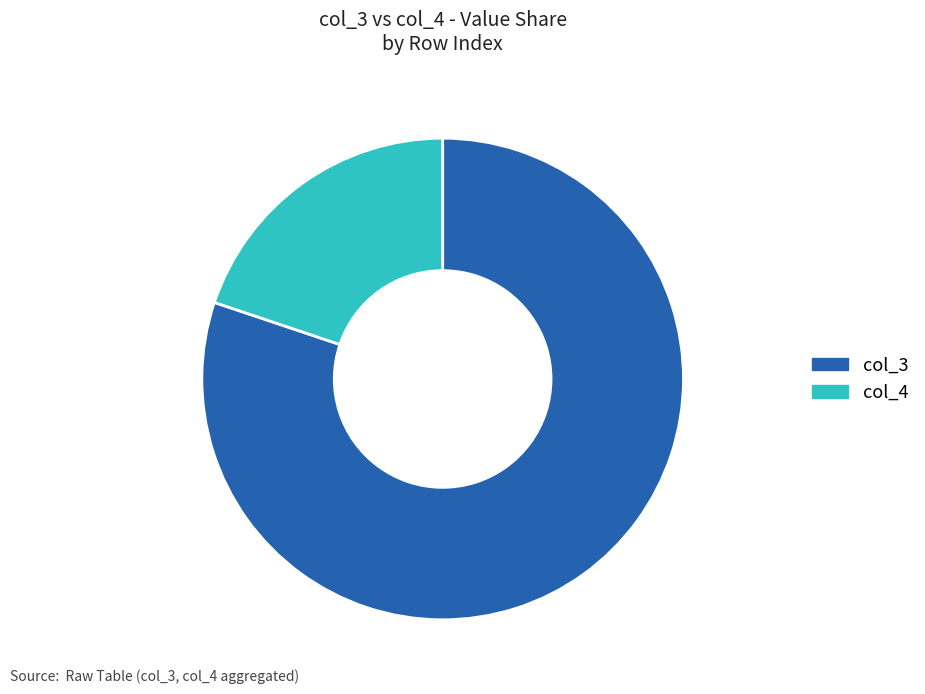

Count the number of slices in the pie.

2